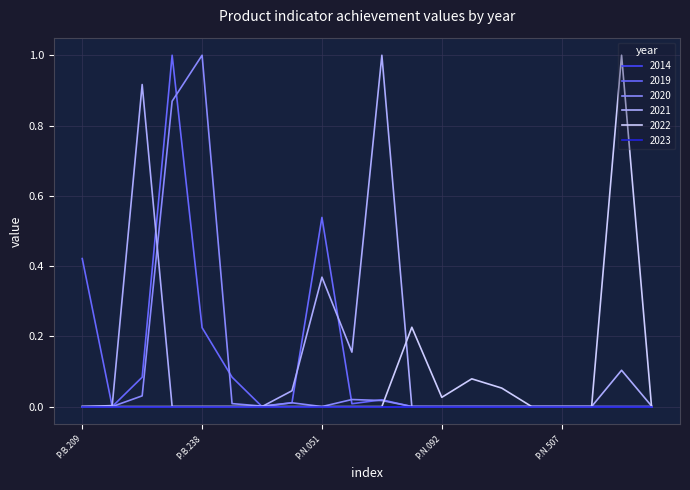

Is this an area chart (filled region under the line)?

No